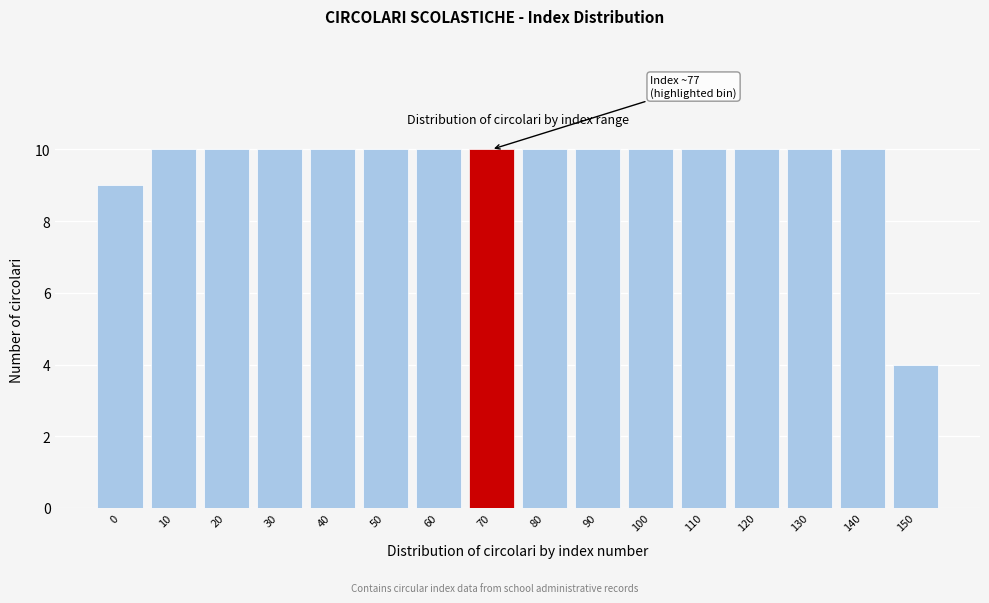

Reading left to right, extract all data points from this chart.

9	10	10	10	10	10	10	10	10	10	10	10	10	10	10	4